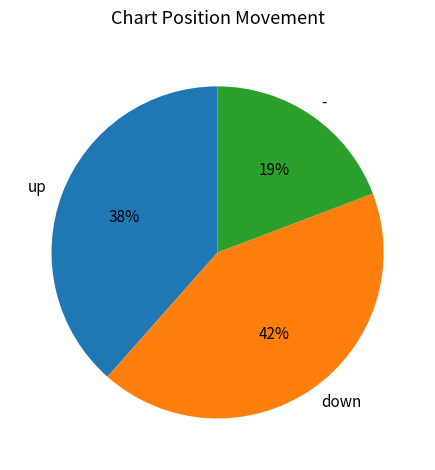

Which category has the smallest portion of the pie?

-